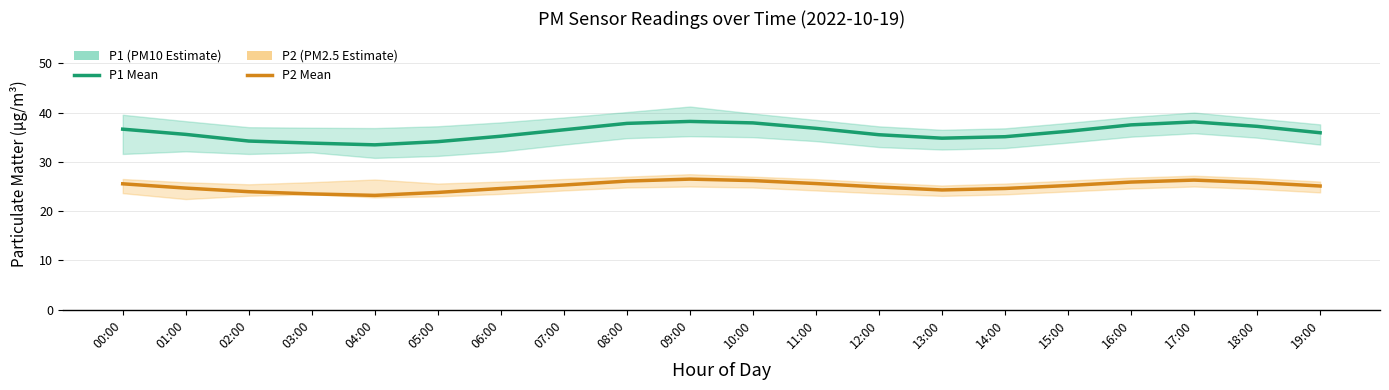

How many interior local valleys does the P1 series have?

2